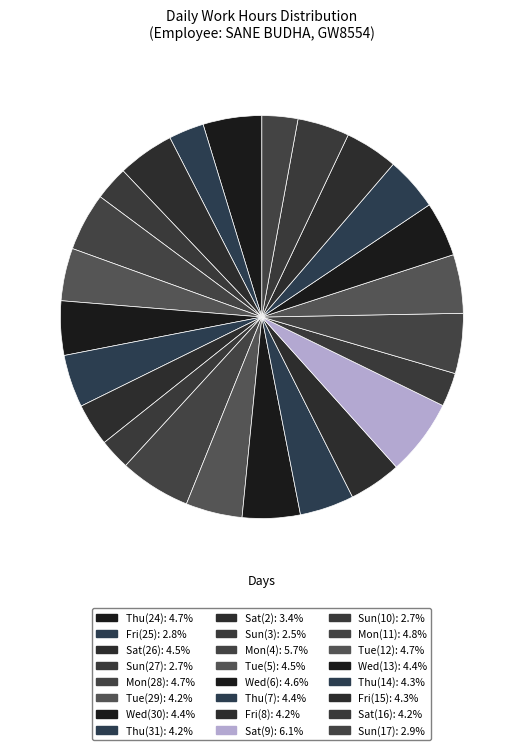

Does any single category account for the majority?

No